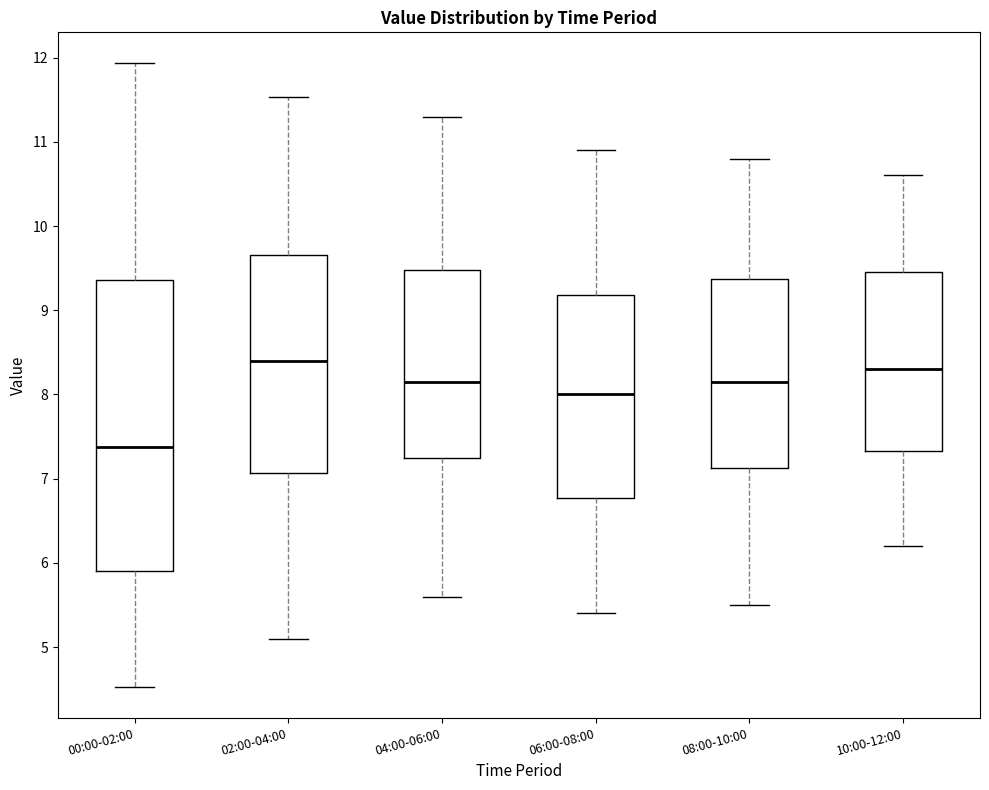

Reading left to right, transcribe this box plot: for each box, give where its median line is, the range the box spans, and where its two whiskers end, as read against the y-axis. The values are not printed on the chart, so give them approximately, as read against the axis.

00:00-02:00: median 7.4, box 5.9 to 9.4, whiskers 4.5 to 11.9
02:00-04:00: median 8.4, box 7.1 to 9.7, whiskers 5.1 to 11.5
04:00-06:00: median 8.2, box 7.3 to 9.5, whiskers 5.6 to 11.3
06:00-08:00: median 8.0, box 6.8 to 9.2, whiskers 5.4 to 10.9
08:00-10:00: median 8.2, box 7.1 to 9.4, whiskers 5.5 to 10.8
10:00-12:00: median 8.3, box 7.3 to 9.5, whiskers 6.2 to 10.6